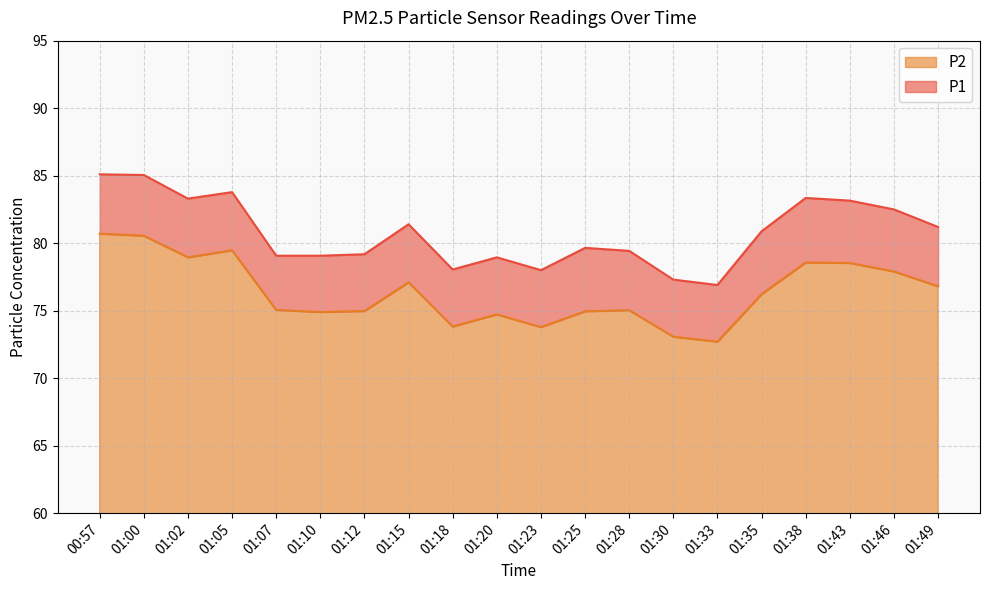

What is the difference between the highest and lowest values at 00:57?

4.4